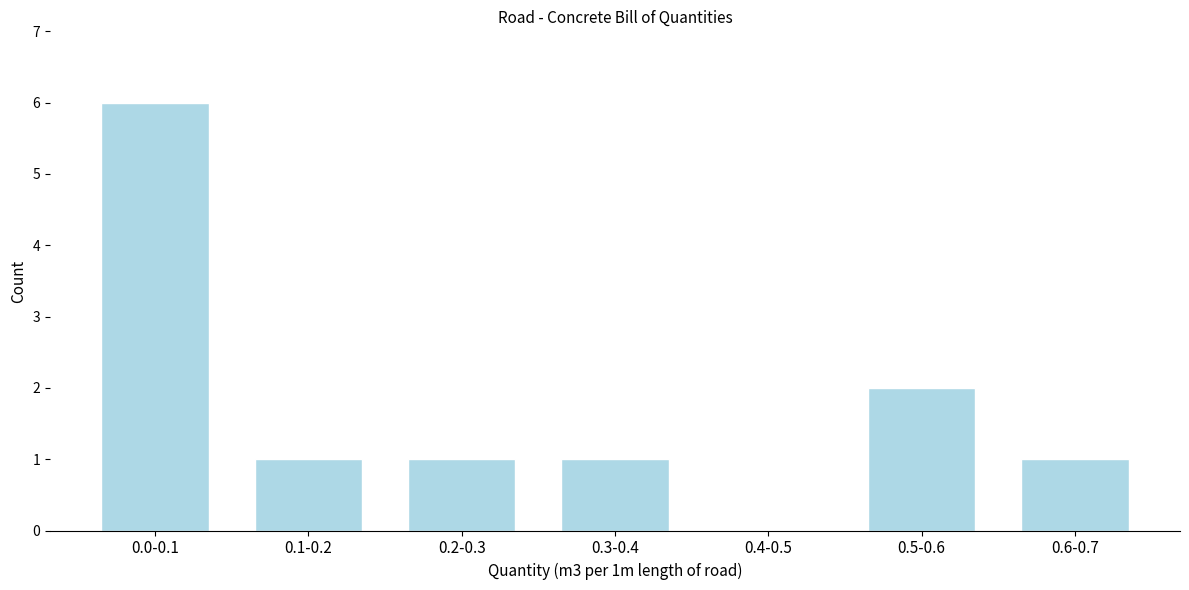

Reading right to left, extract all data points from this chart.

0.6-0.7=1	0.5-0.6=2	0.4-0.5=0	0.3-0.4=1	0.2-0.3=1	0.1-0.2=1	0.0-0.1=6